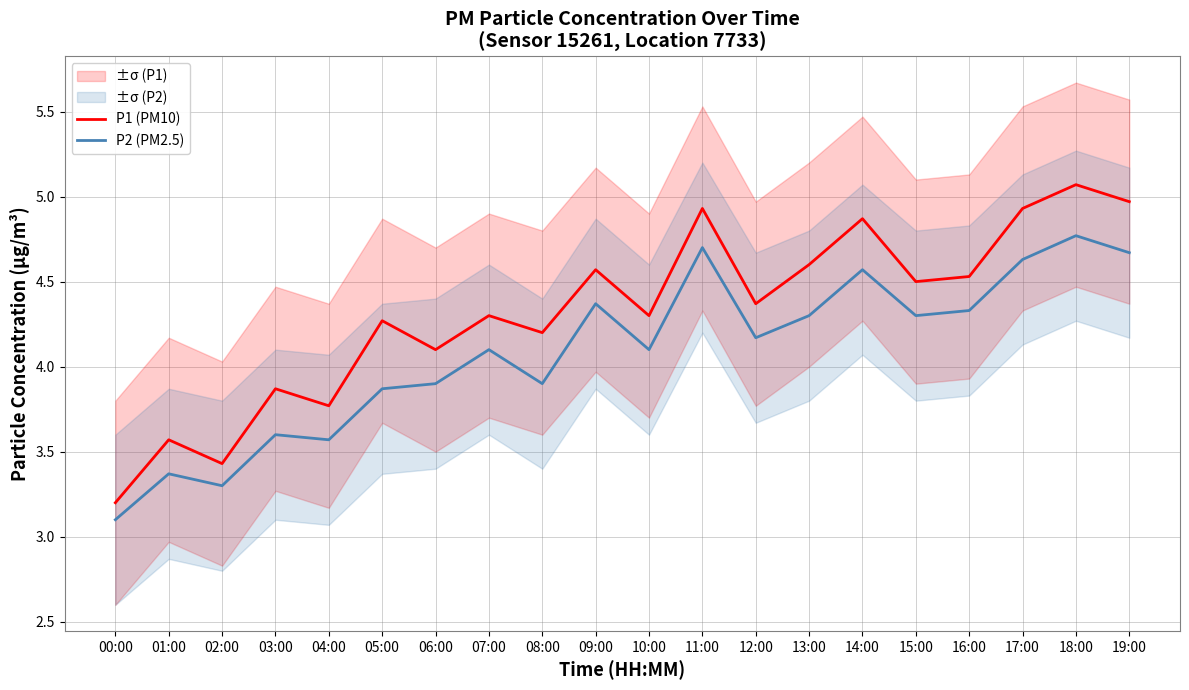

What position from the left is 05:00?

6